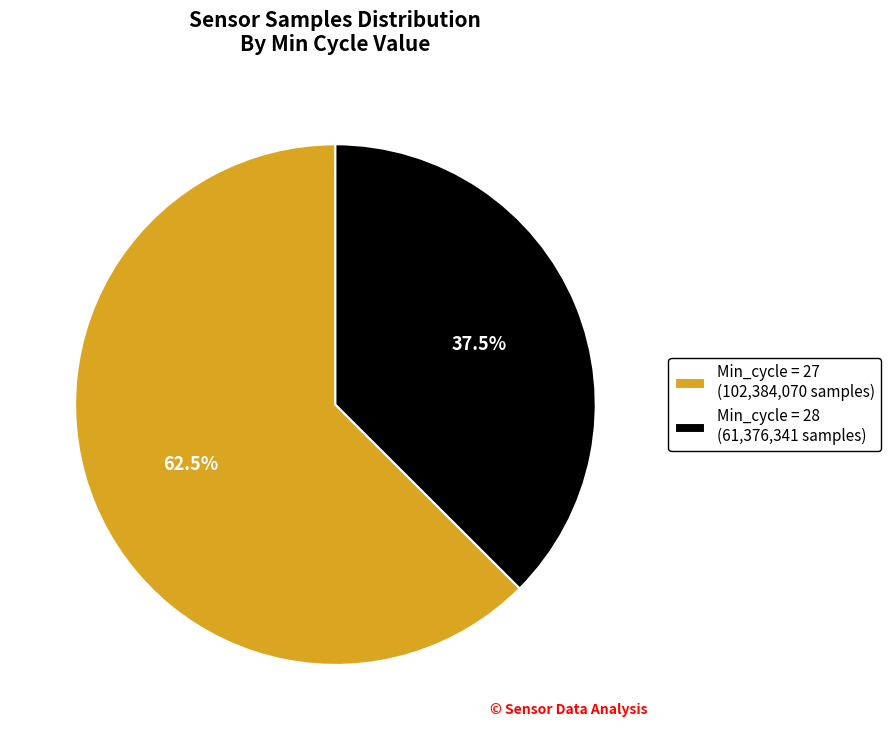

Rank the categories by value from highest to lowest.

Min_cycle = 27 (102,384,070 samples), Min_cycle = 28 (61,376,341 samples)